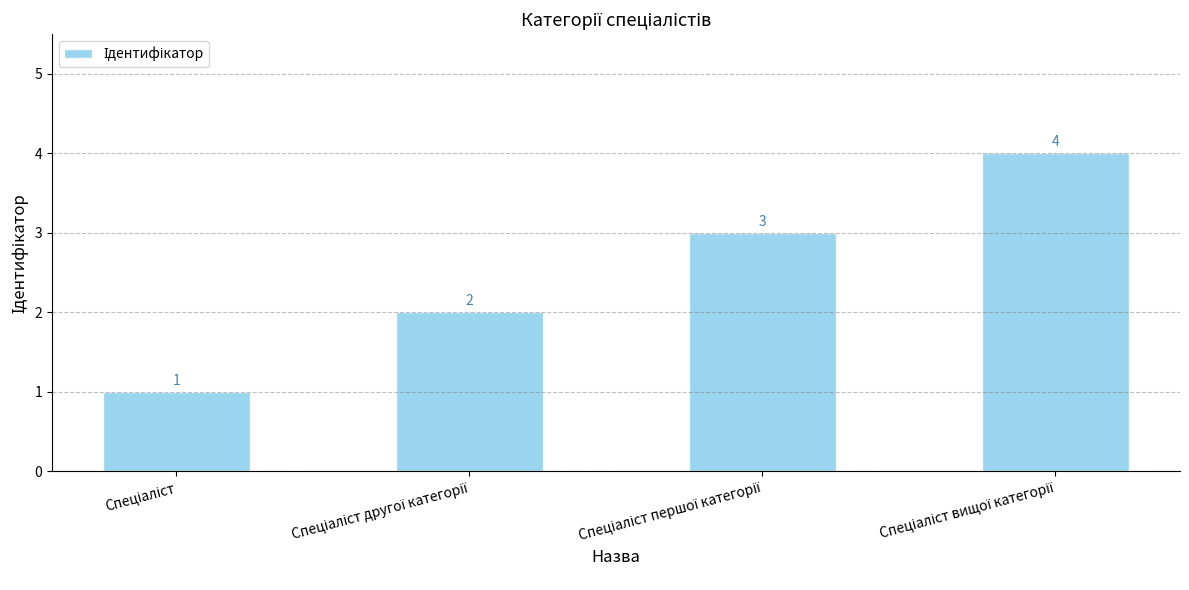

What is the greatest value displayed?

4